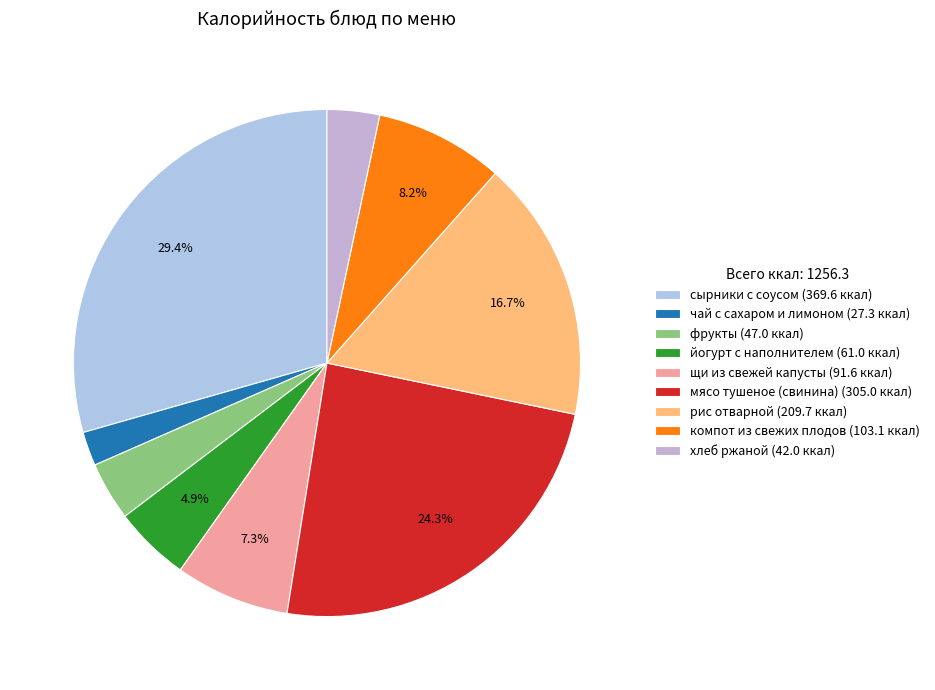

Which category has the biggest portion of the pie?

сырники с соусом